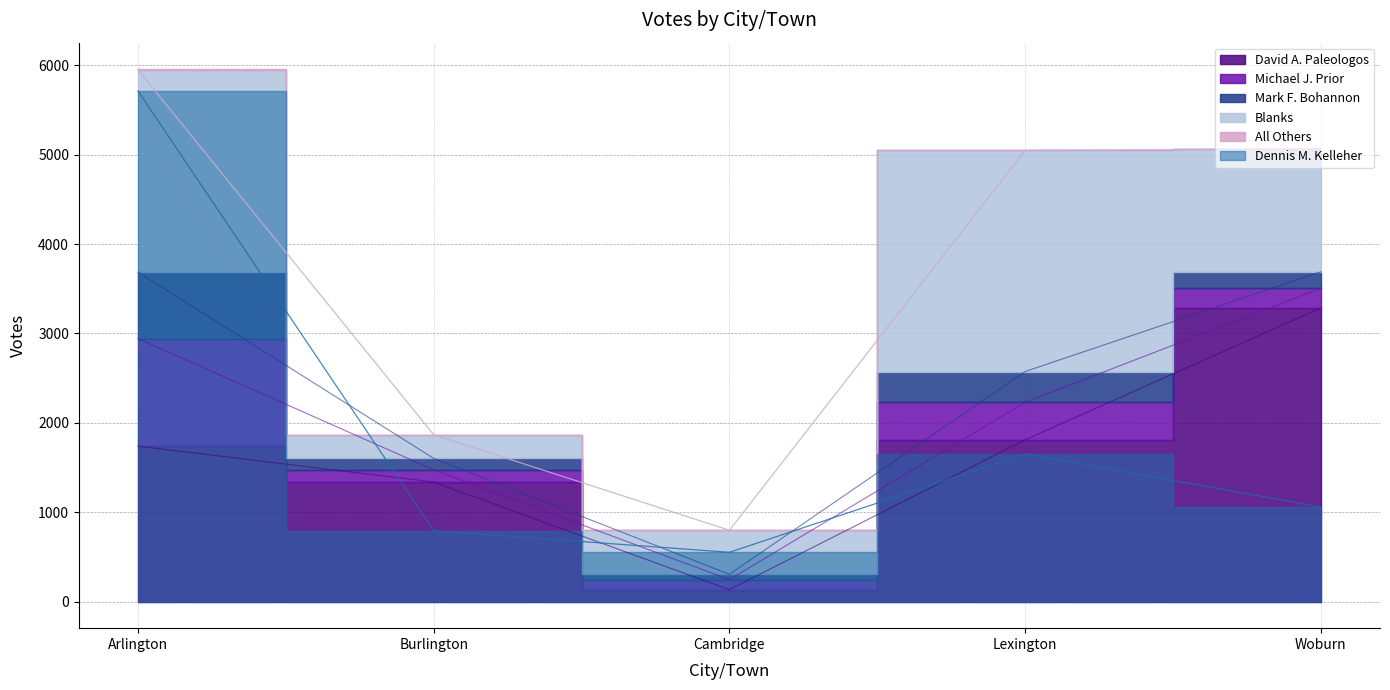

Which series has the largest total across all categories?

David A. Paleologos